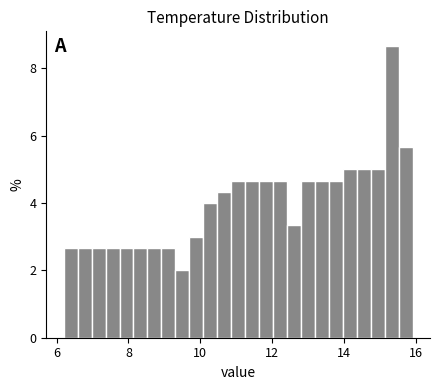

Around what value on the x-axis is the tallest bar? Give the approximate position of its centre, as read against the axis.

15.4